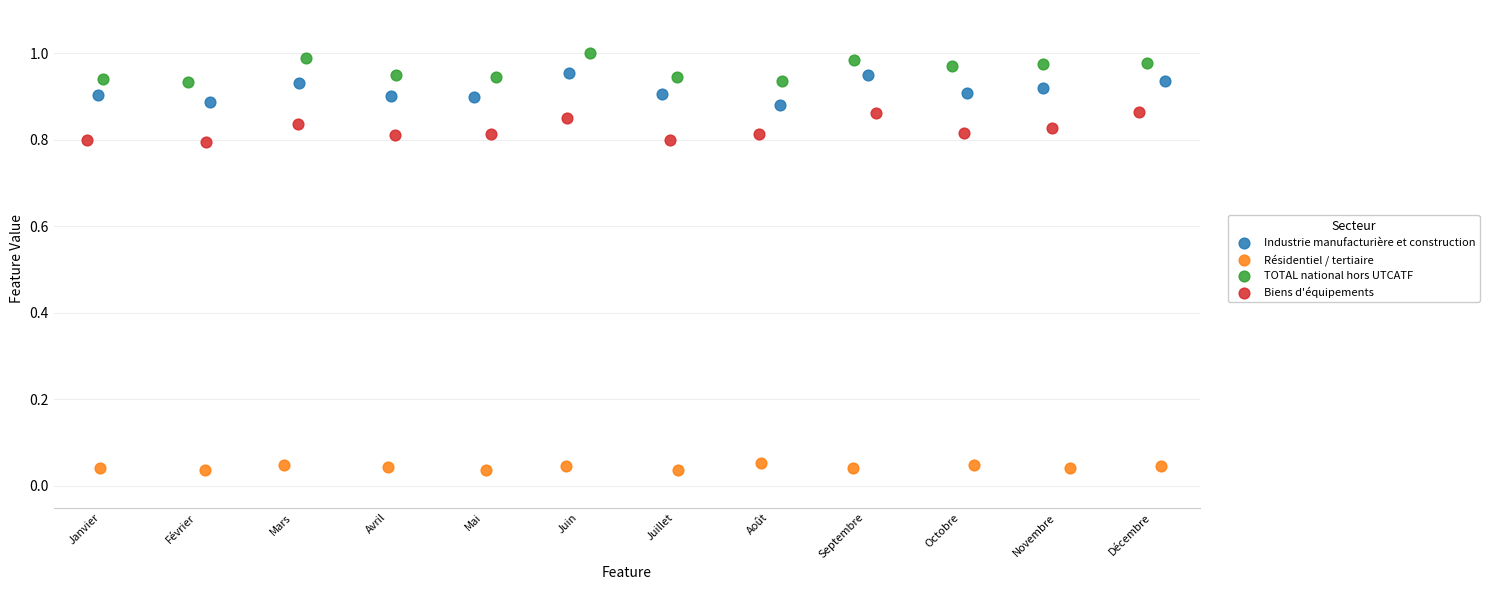

Which series contains the lowest Y value?

Résidentiel / tertiaire